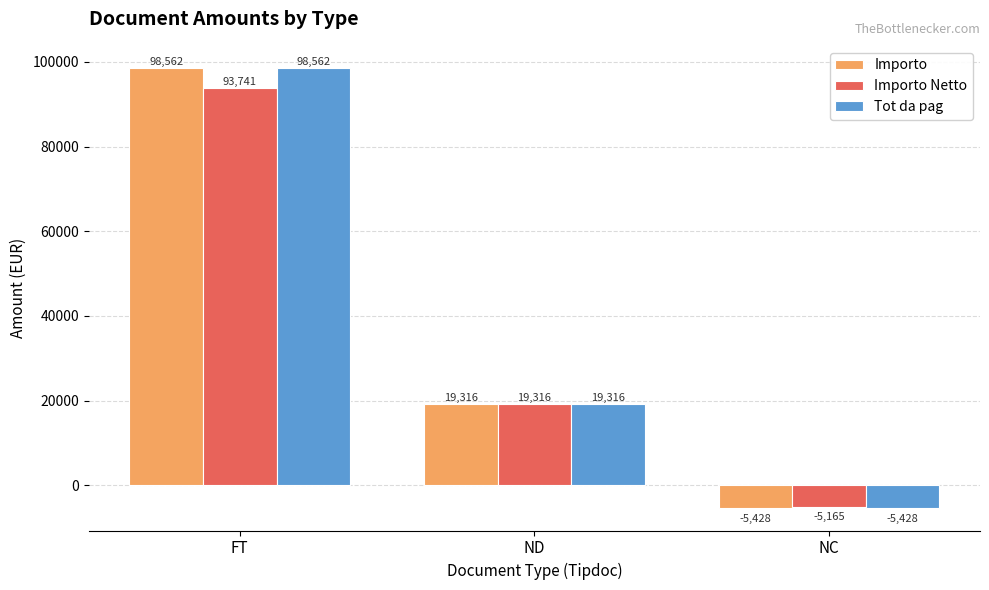

Where is Tot da pag nearest to the value 46567?

ND